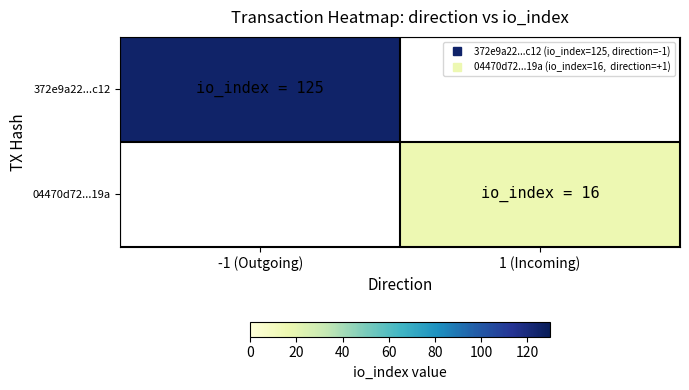

Which category has the highest value in the 04470d72...19a series?

-1 (Outgoing)